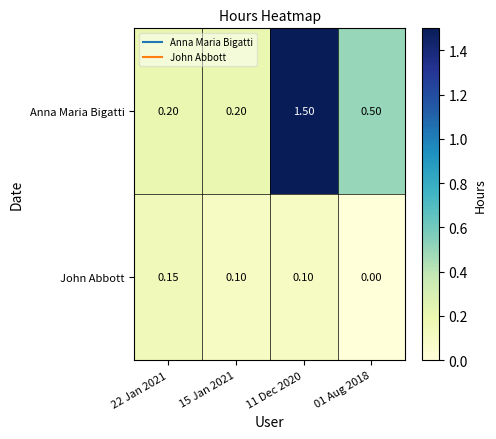

List the series in order of their peak value, highest first.

Anna Maria Bigatti, John Abbott